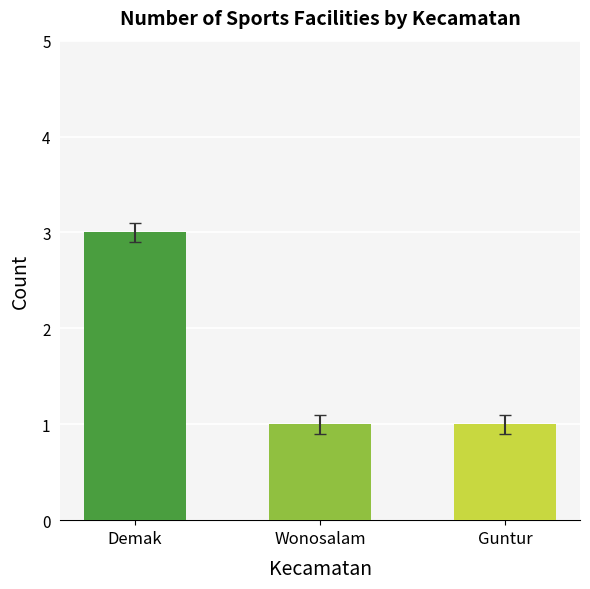

What is the sum of the values at Demak and Wonosalam?

4